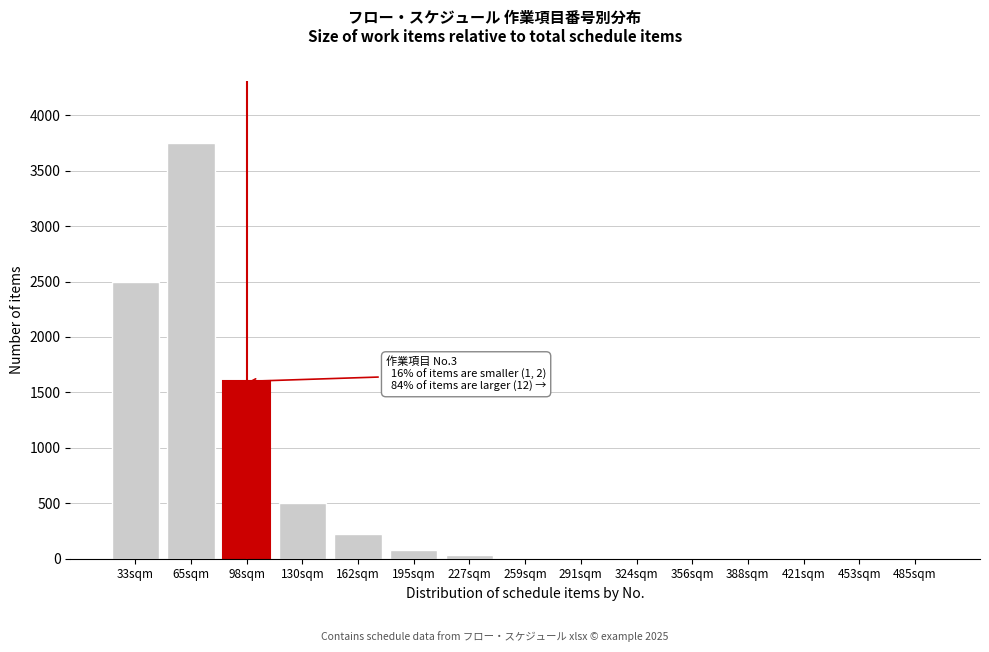

What is the greatest value displayed?

3750